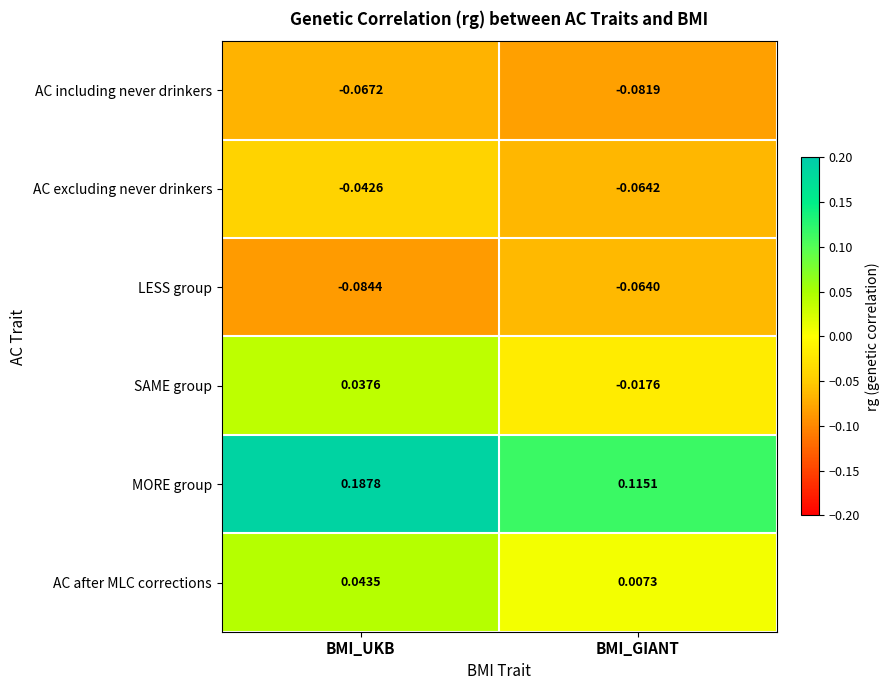

Which label corresponds to the largest value in the chart?

BMI_UKB